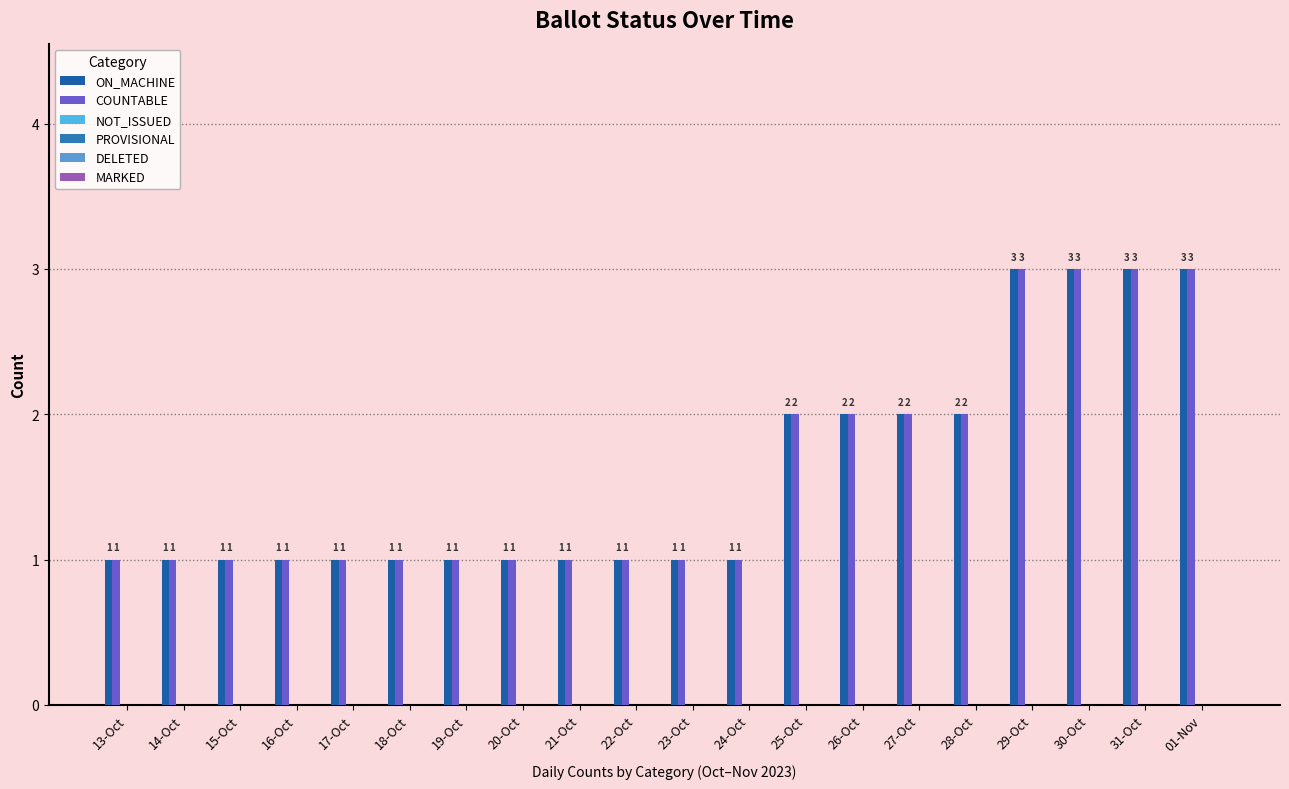

How many groups of bars are there?

20